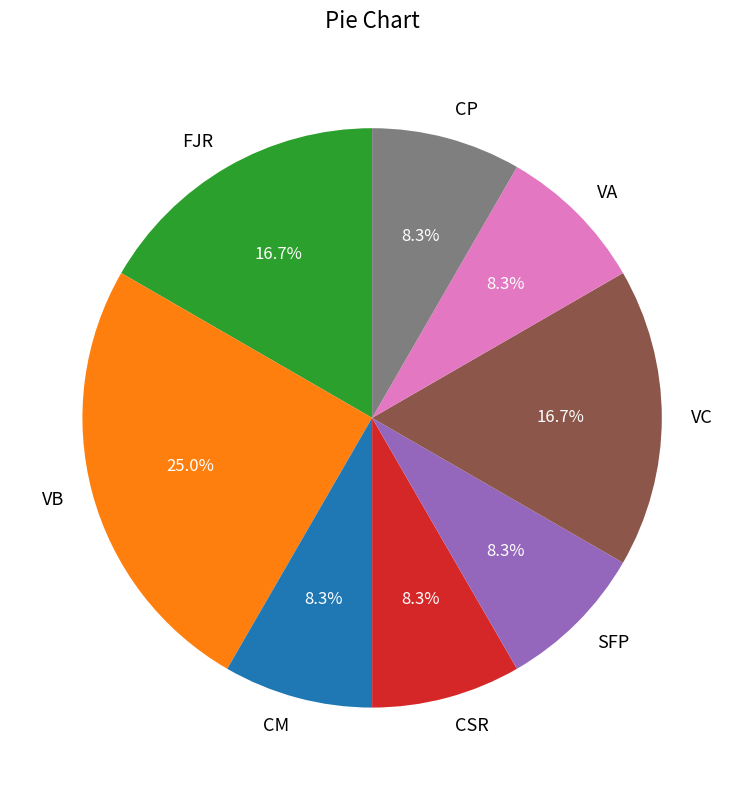

What is the largest slice in the pie chart?

VB